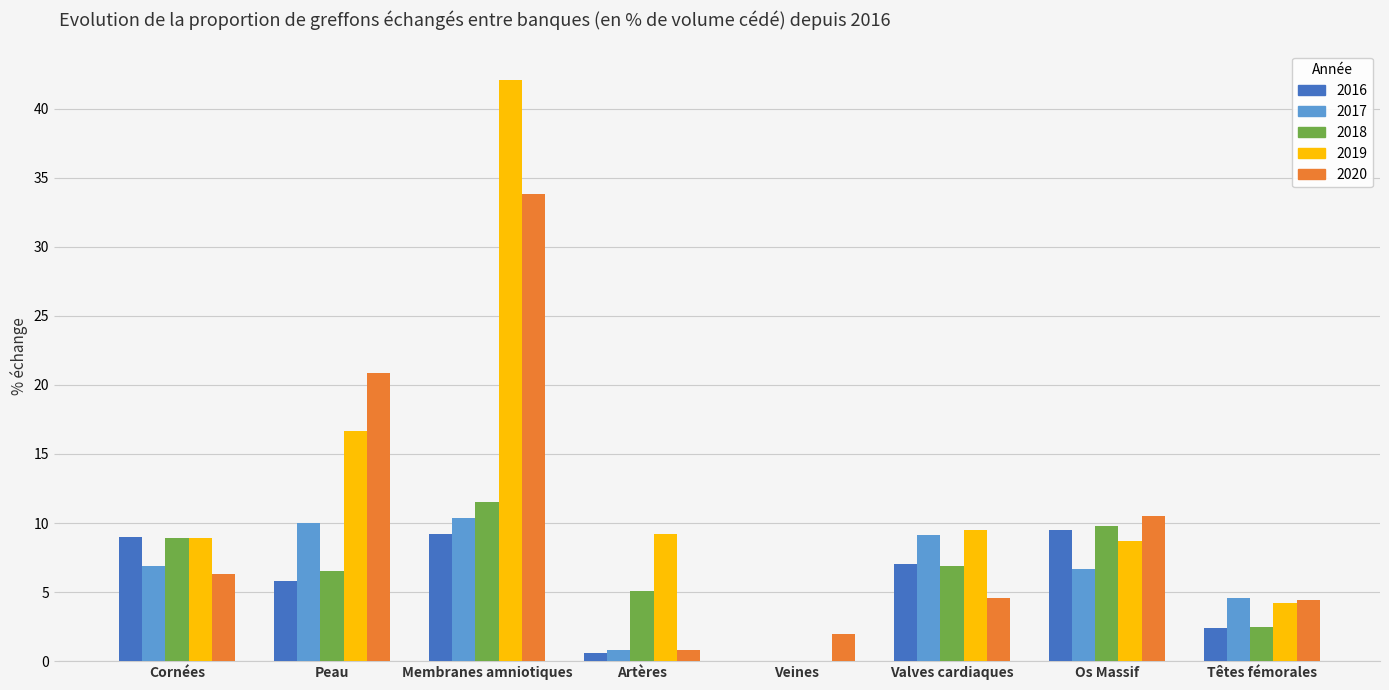

The 2017 series shows 3.6 at Peau. True or false?

False